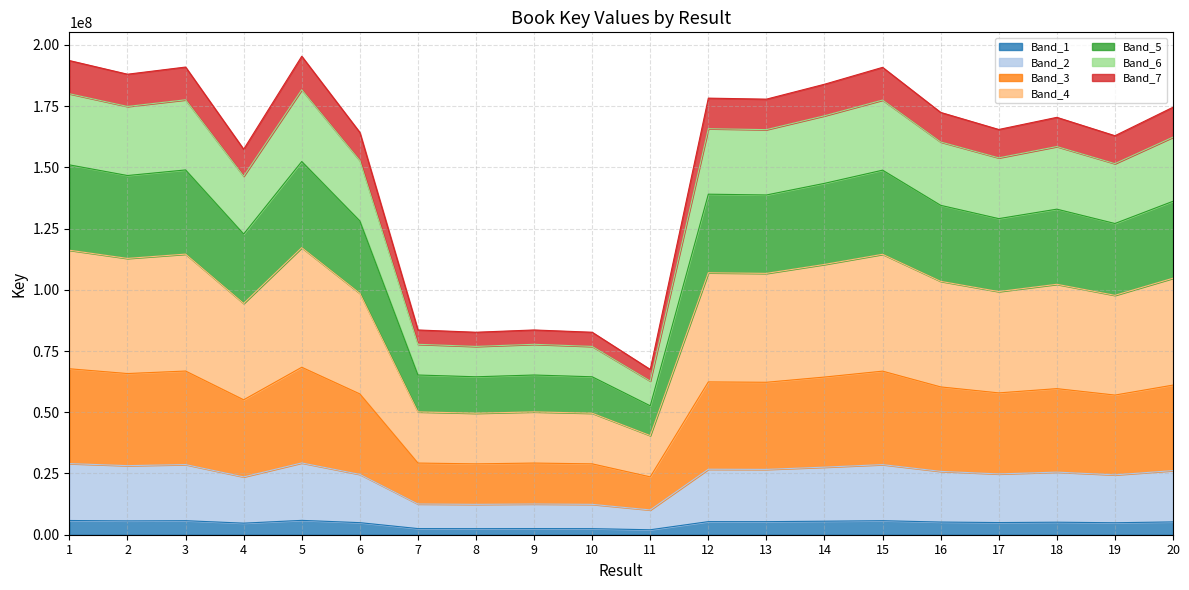

At which category does the data reach its first local peak?

3